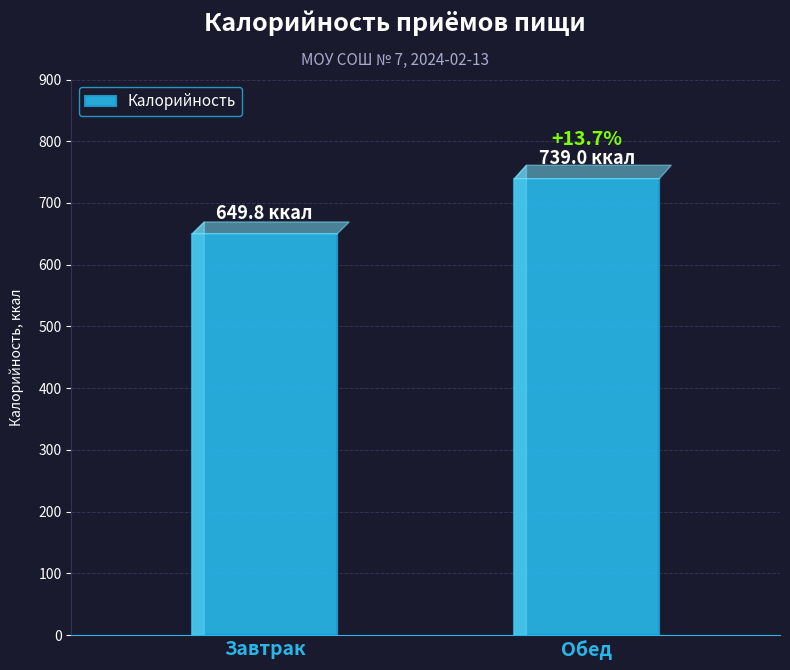

Between Завтрак and Обед, which is larger?

Обед